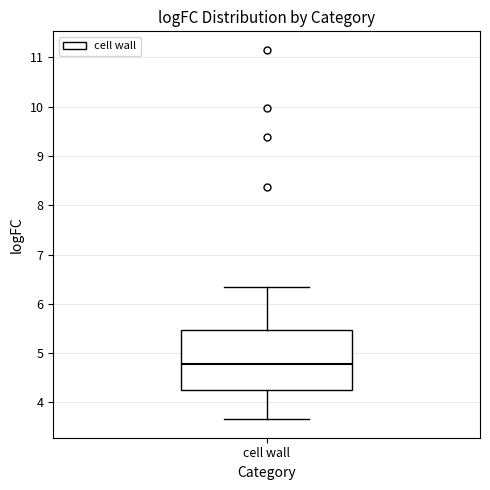

Where does the lower whisker of the box for cell wall end on the y-axis? The values are not printed on the chart, so give them approximately, as read against the axis.

3.7